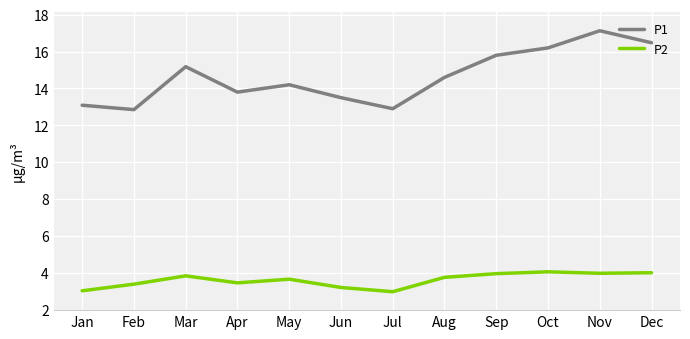

True or false: P1 and P2 cross at least once.

False